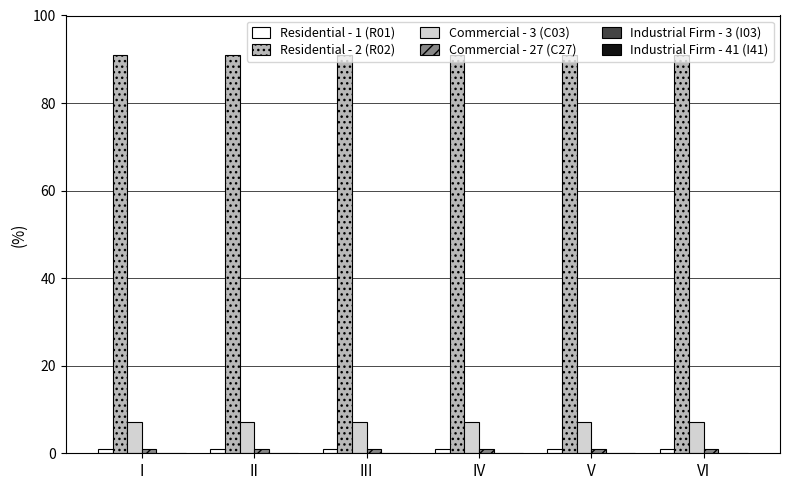

What is the sum of all Residential - 1 (R01) values?

6.1